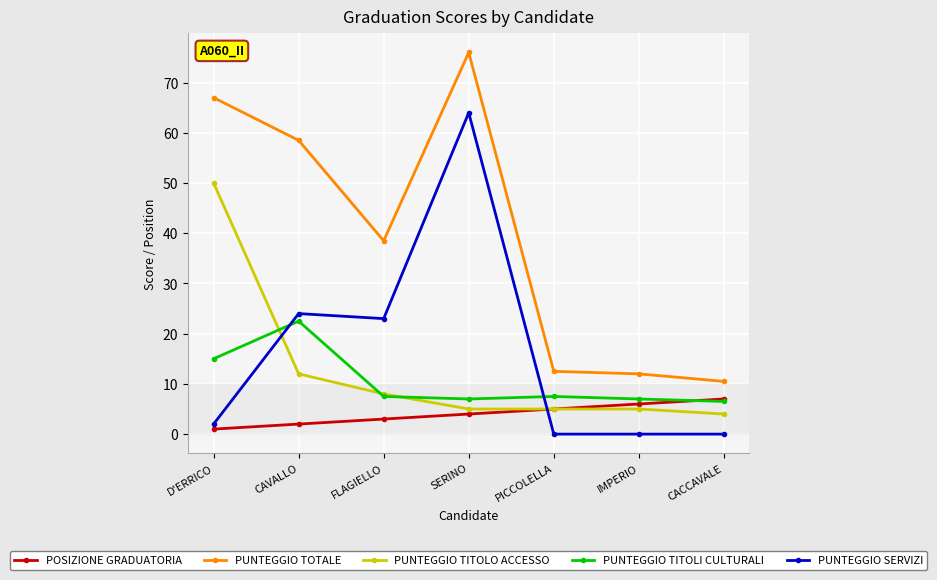

What is the sum of all PUNTEGGIO TOTALE values?

275.0